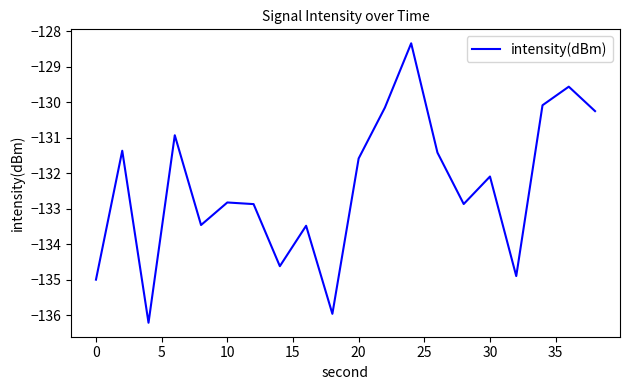

What is the greatest value displayed?

-128.3